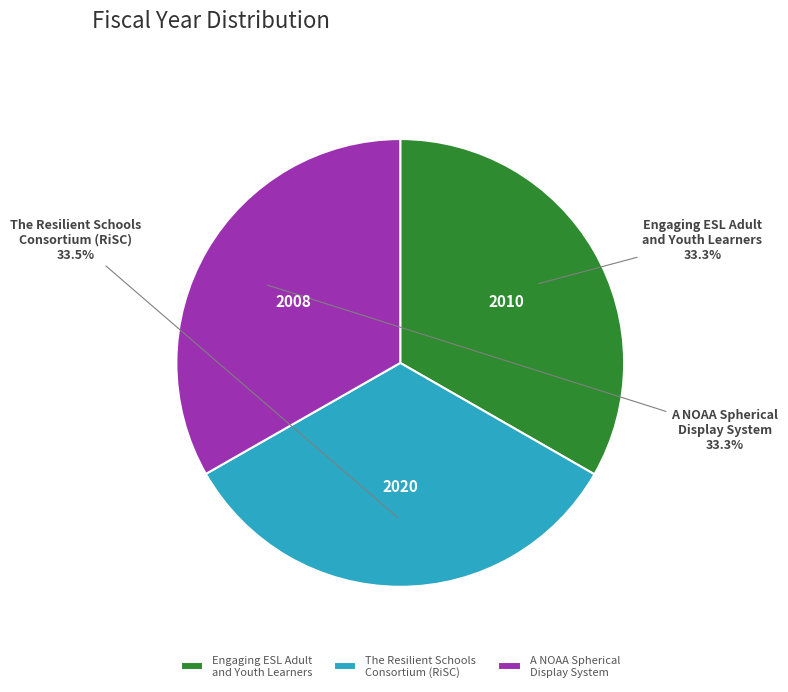

What is the ratio of the value at A NOAA Spherical Display System to the value at The Resilient Schools Consortium (RiSC)?

1.0